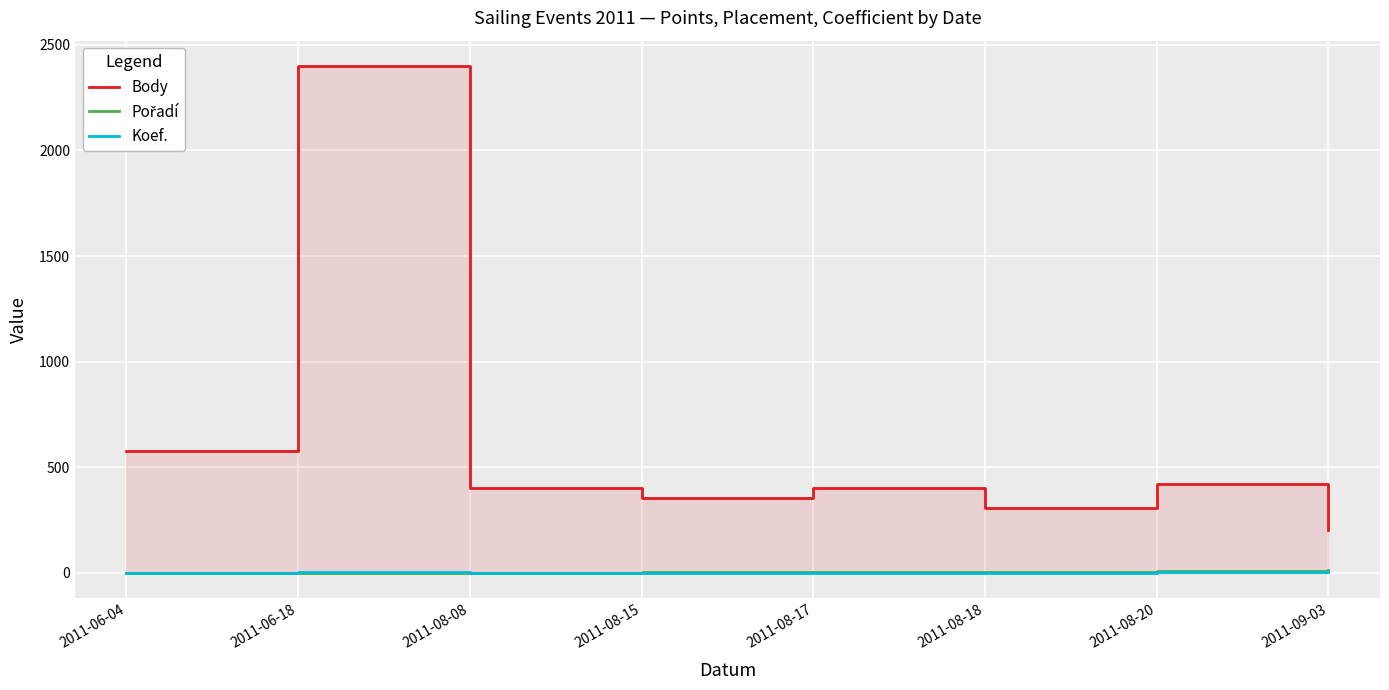

How many series are shown in this chart?

3